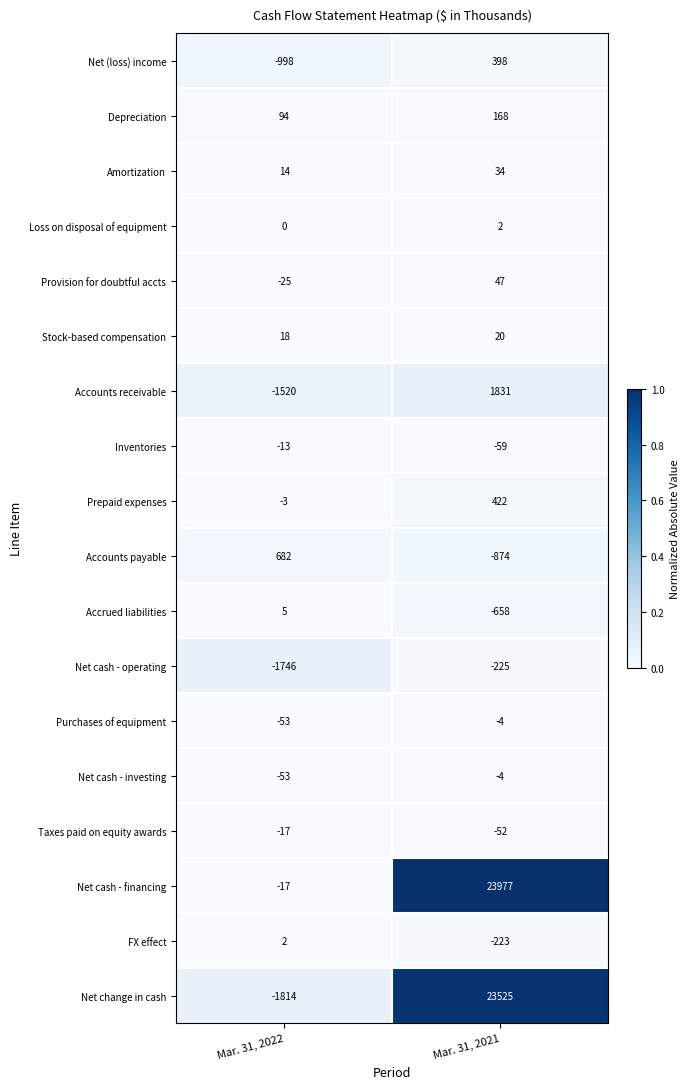

At which category is the sum across all series the highest?

Mar. 31, 2021